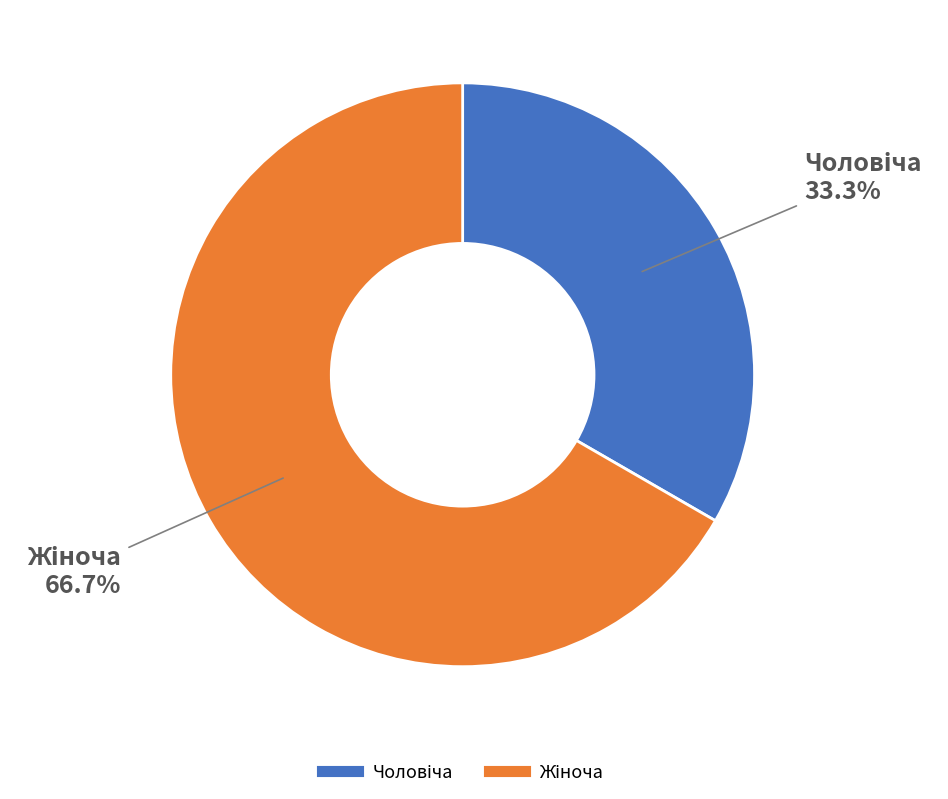

Does any single category account for the majority?

Yes